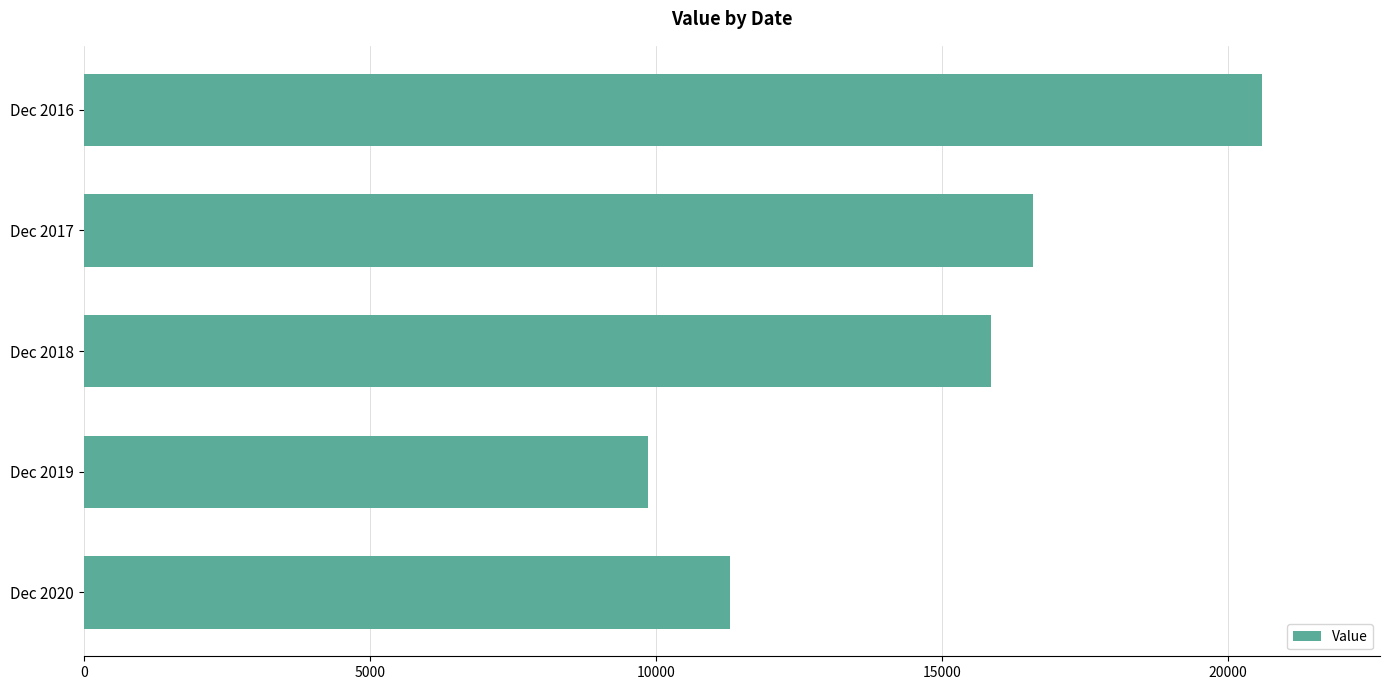

Does the chart contain any negative values?

No